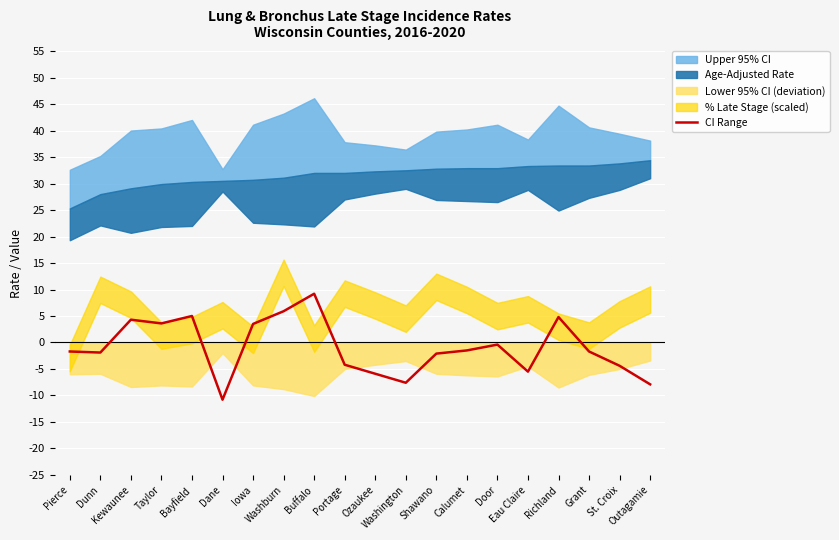

What is the label of the 19th point from the left?

St. Croix